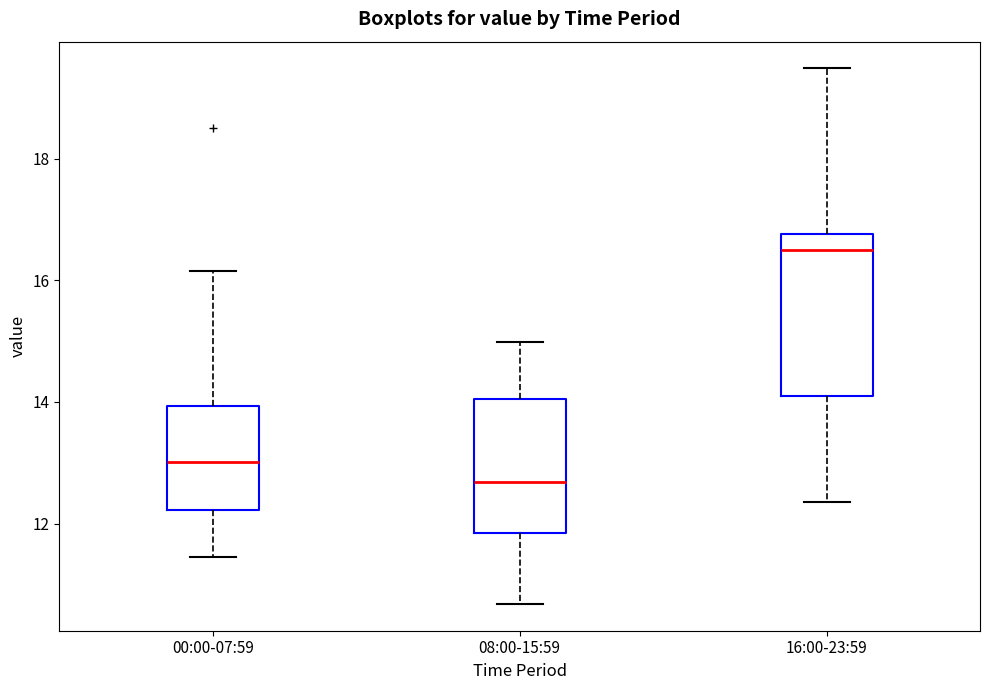

Reading left to right, transcribe this box plot: for each box, give where its median line is, the range the box spans, and where its two whiskers end, as read against the y-axis. The values are not printed on the chart, so give them approximately, as read against the axis.

00:00-07:59: median 13.0, box 12.2 to 14.0, whiskers 11.4 to 16.2
08:00-15:59: median 12.6, box 11.8 to 14.0, whiskers 10.6 to 15.0
16:00-23:59: median 16.6, box 14.2 to 16.8, whiskers 12.4 to 19.4